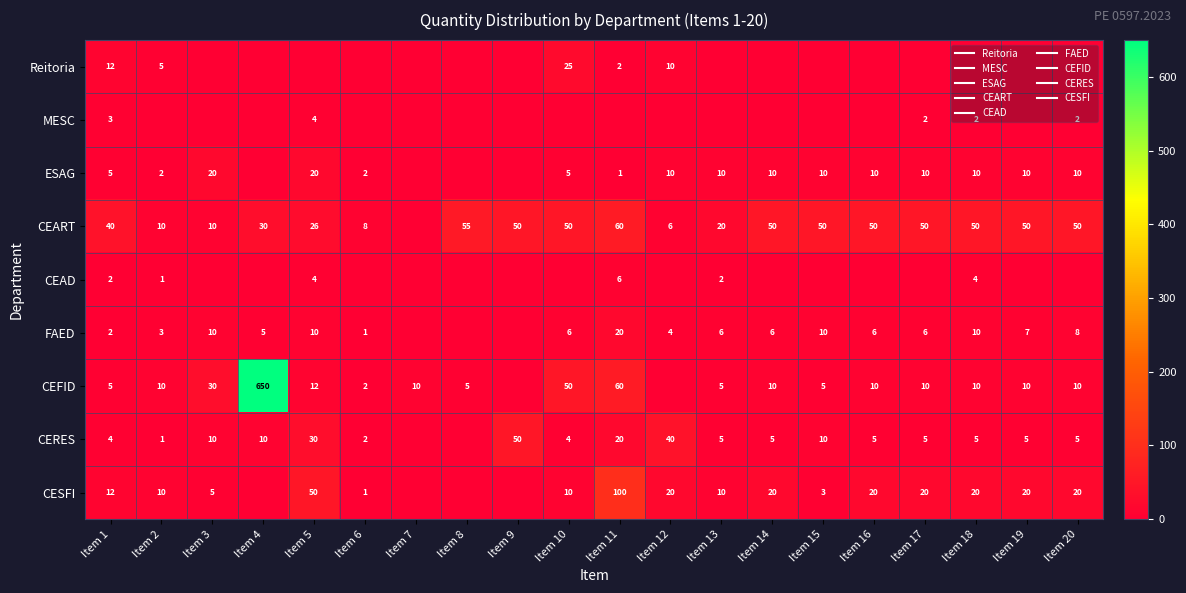

Which series has the widest spread of values?

CEFID